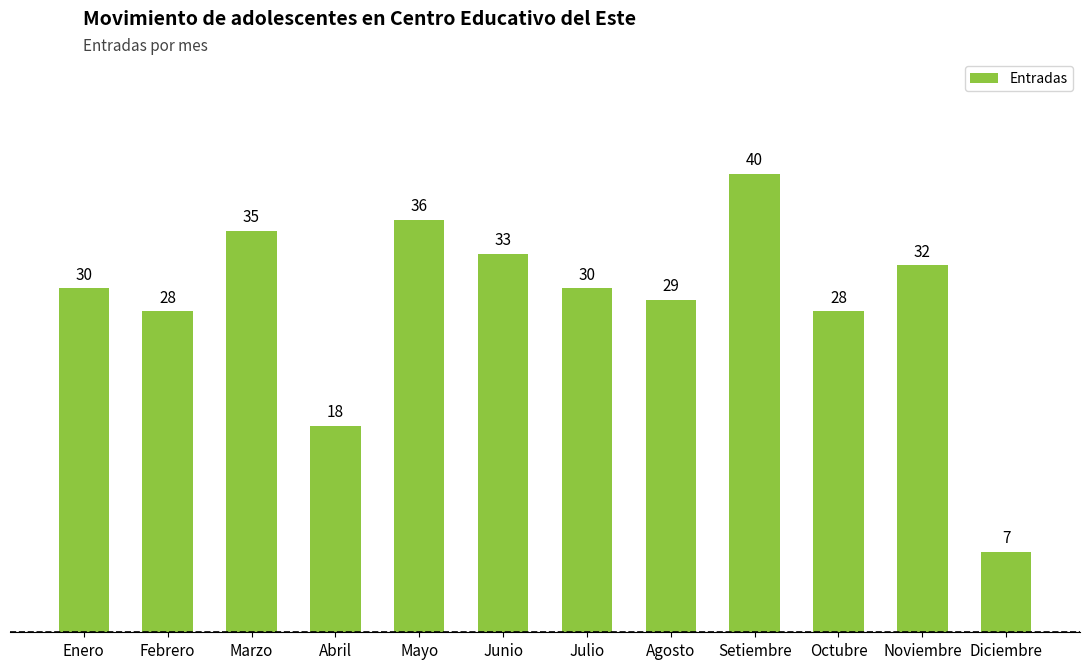

What is the sum of the values at Marzo and Febrero?

63